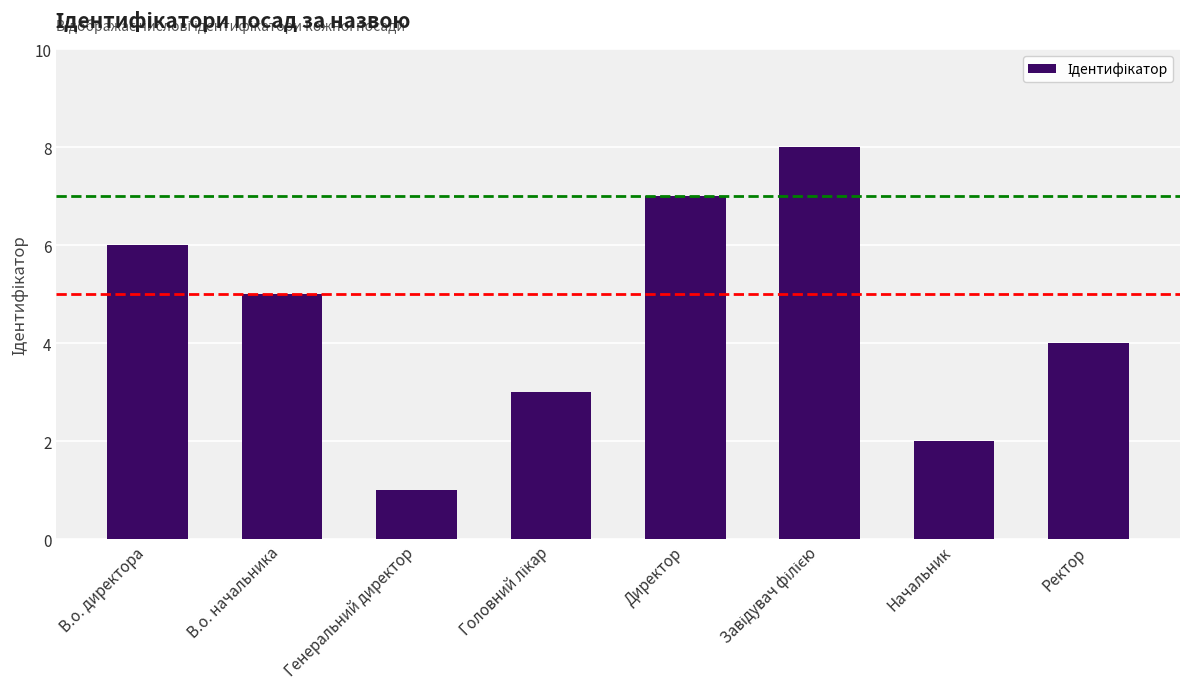

Reading right to left, what are all the values shown in this chart?

4	2	8	7	3	1	5	6